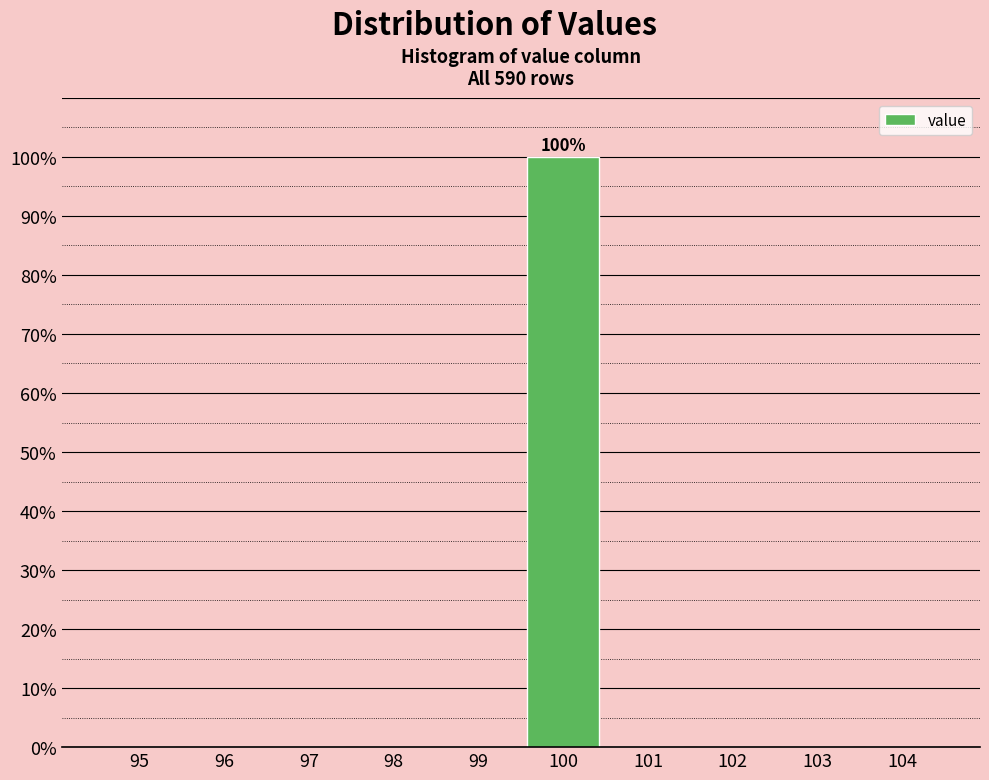

Reading left to right, extract all data points from this chart.

95=0	96=0	97=0	98=0	99=0	100=100	101=0	102=0	103=0	104=0